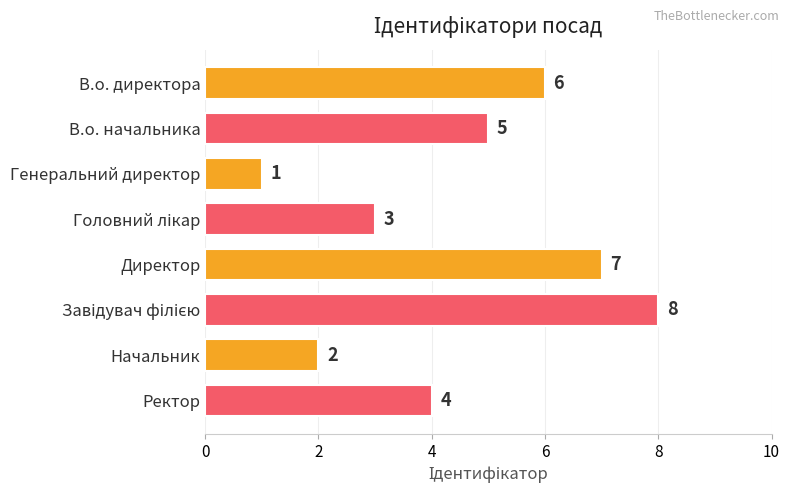

What is the value of the 1st bar from the top?

6